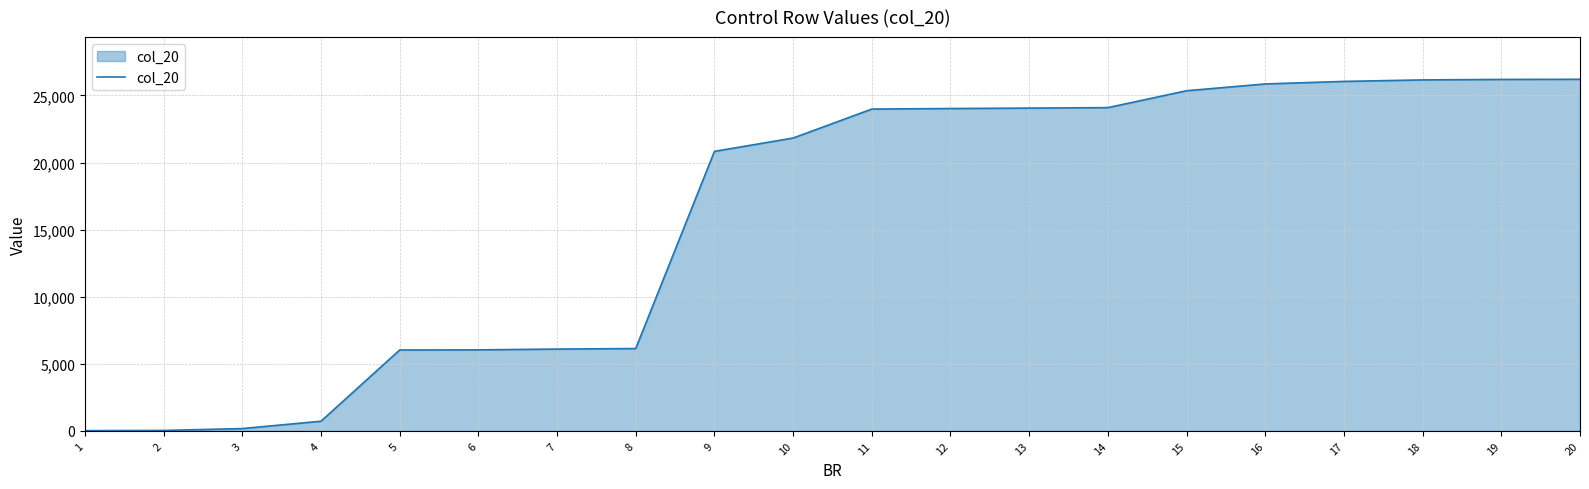

Is it true that the value at 7 is 3551?

False